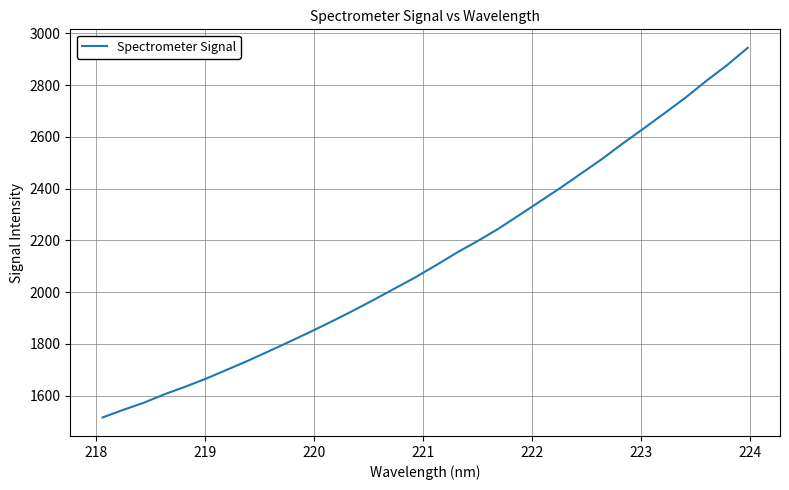

What is the difference between the maximum and minimum values?

1428.9